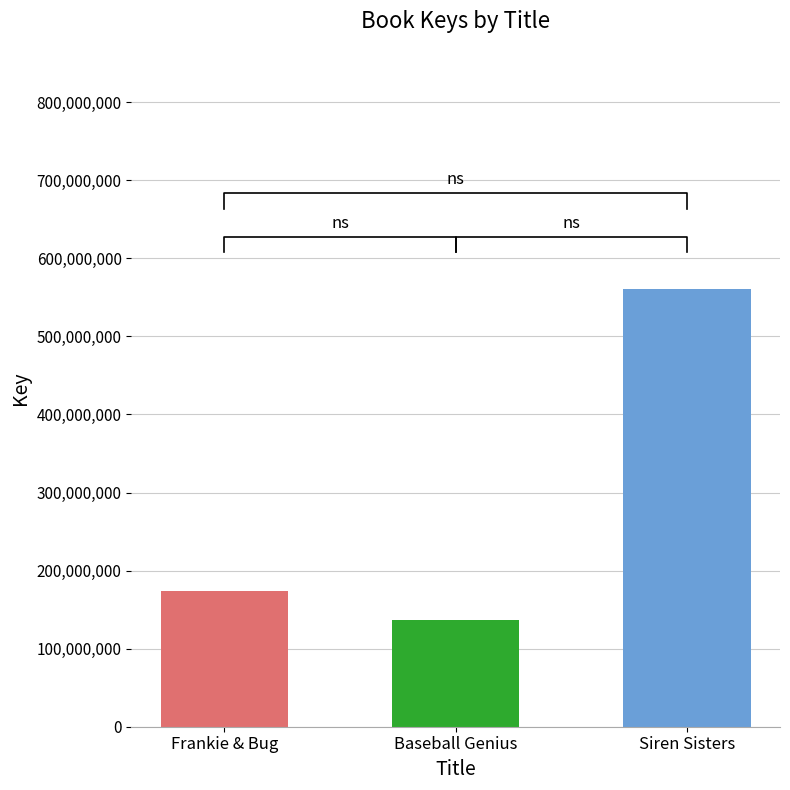

Rank the categories by value from lowest to highest.

Baseball Genius, Frankie & Bug, Siren Sisters